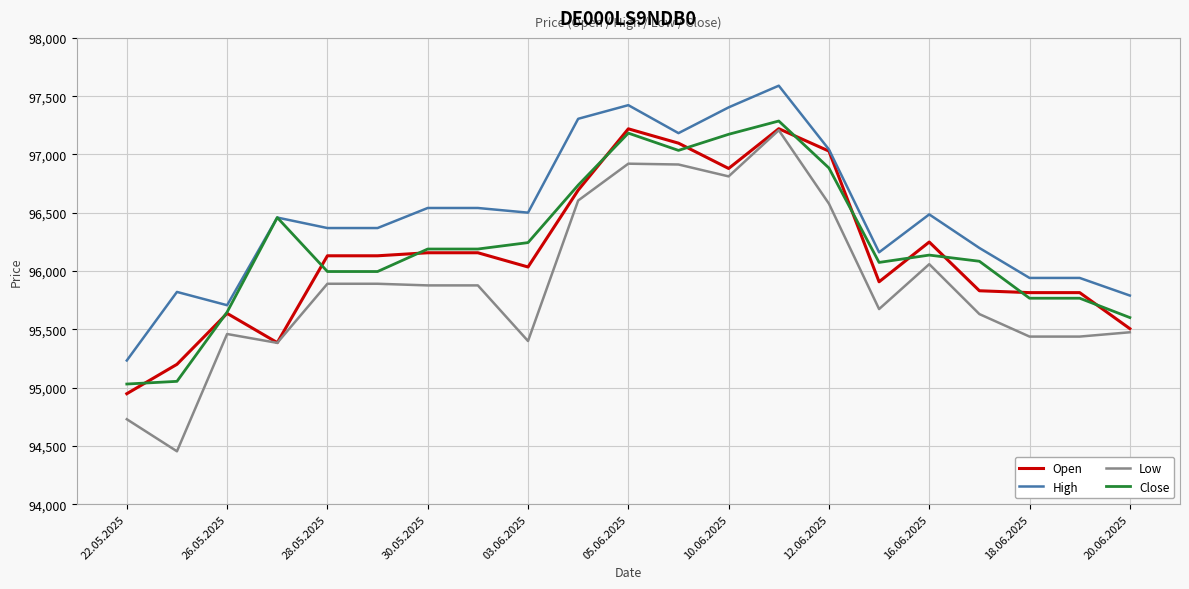

What is the minimum value for Open?

94948